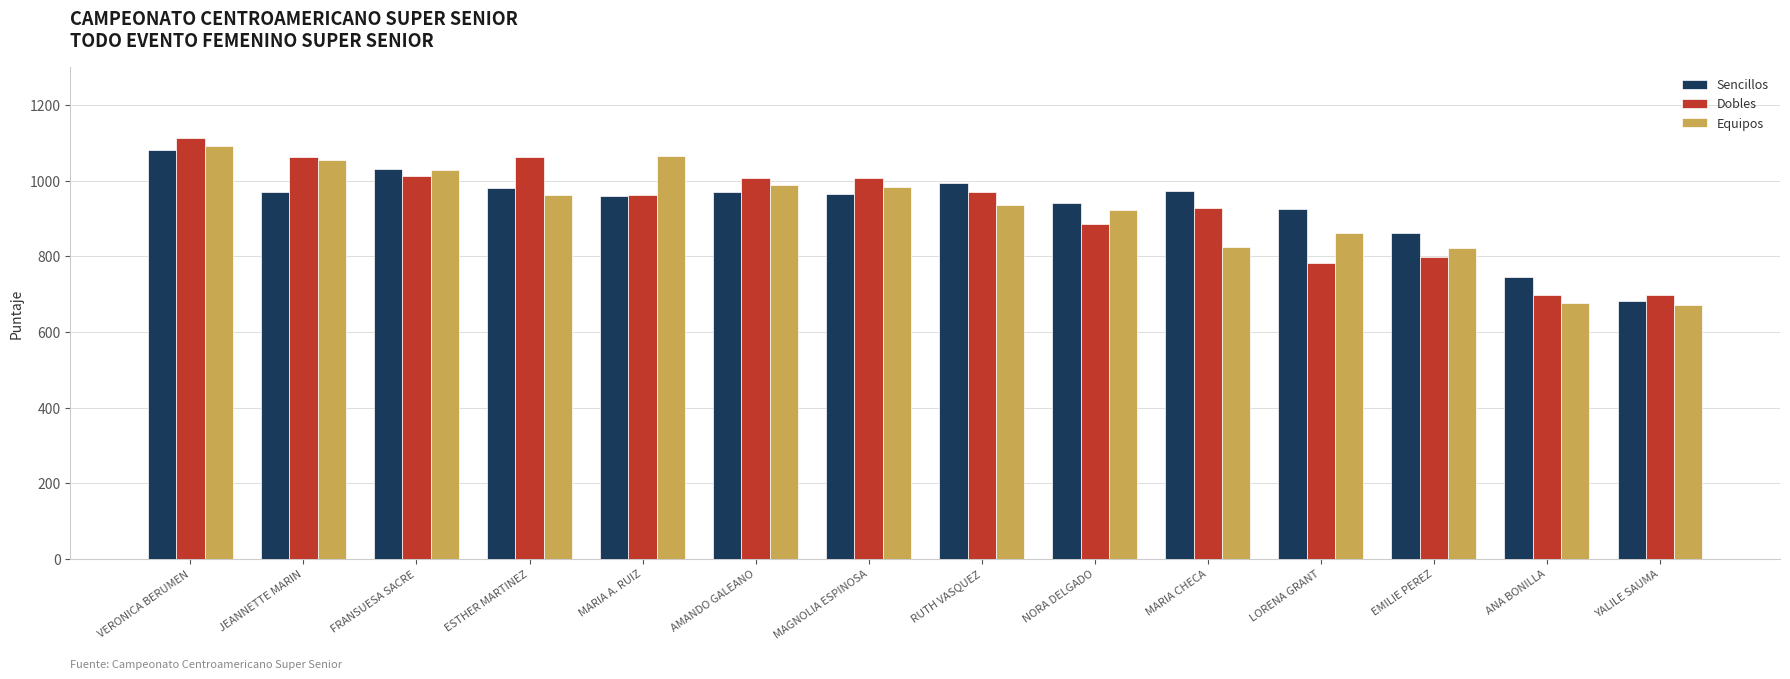

Is the value of Sencillos at EMILIE PEREZ greater than the value of Equipos at MARIA A. RUIZ?

No